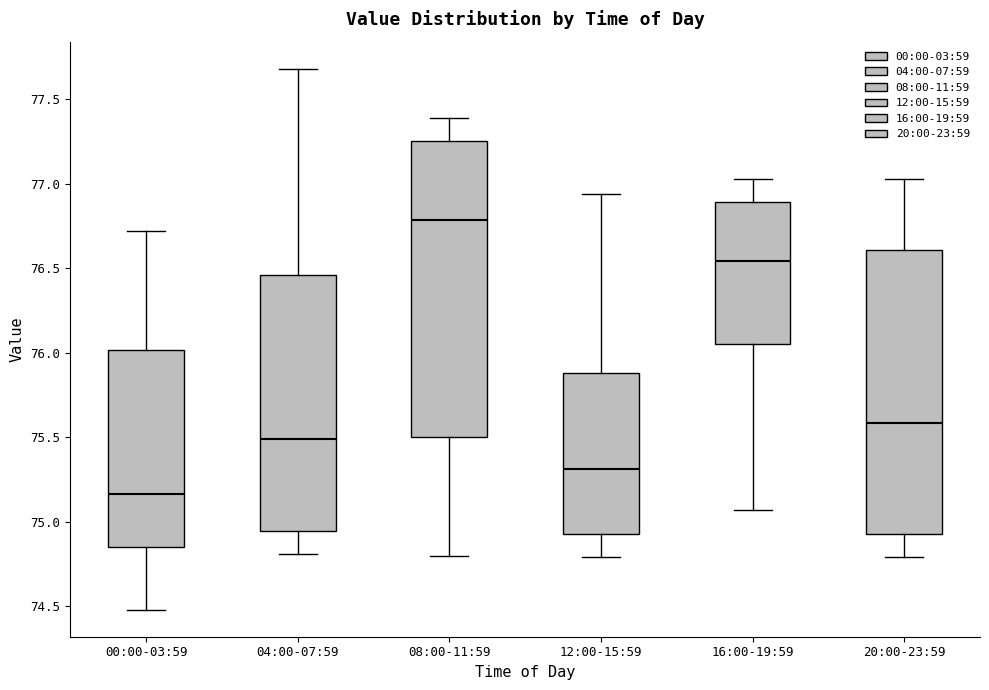

Which box is the tallest, from its lower edge to its upper edge?

08:00-11:59